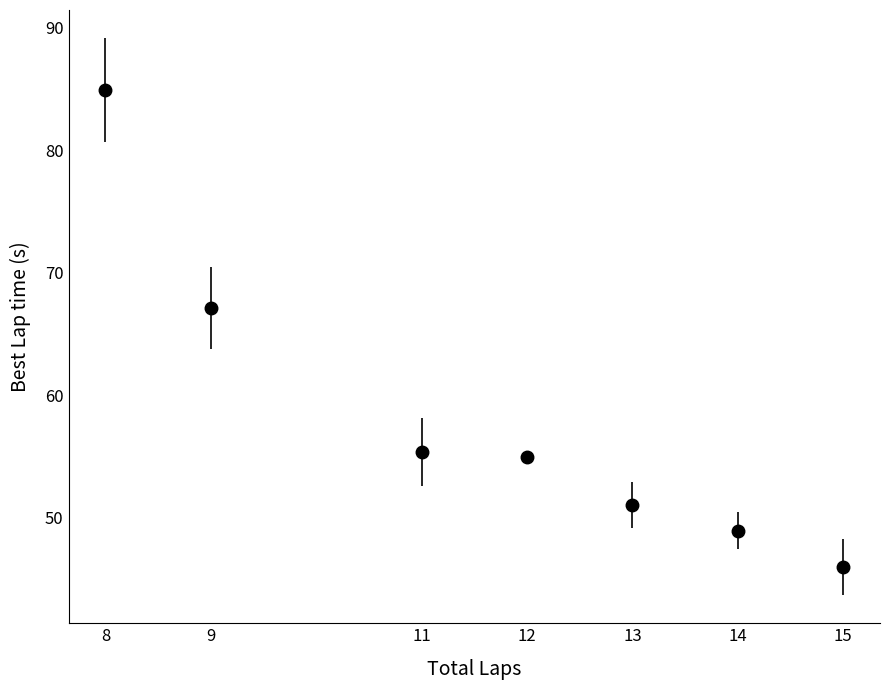

Between 8 and 15, which is larger?

8